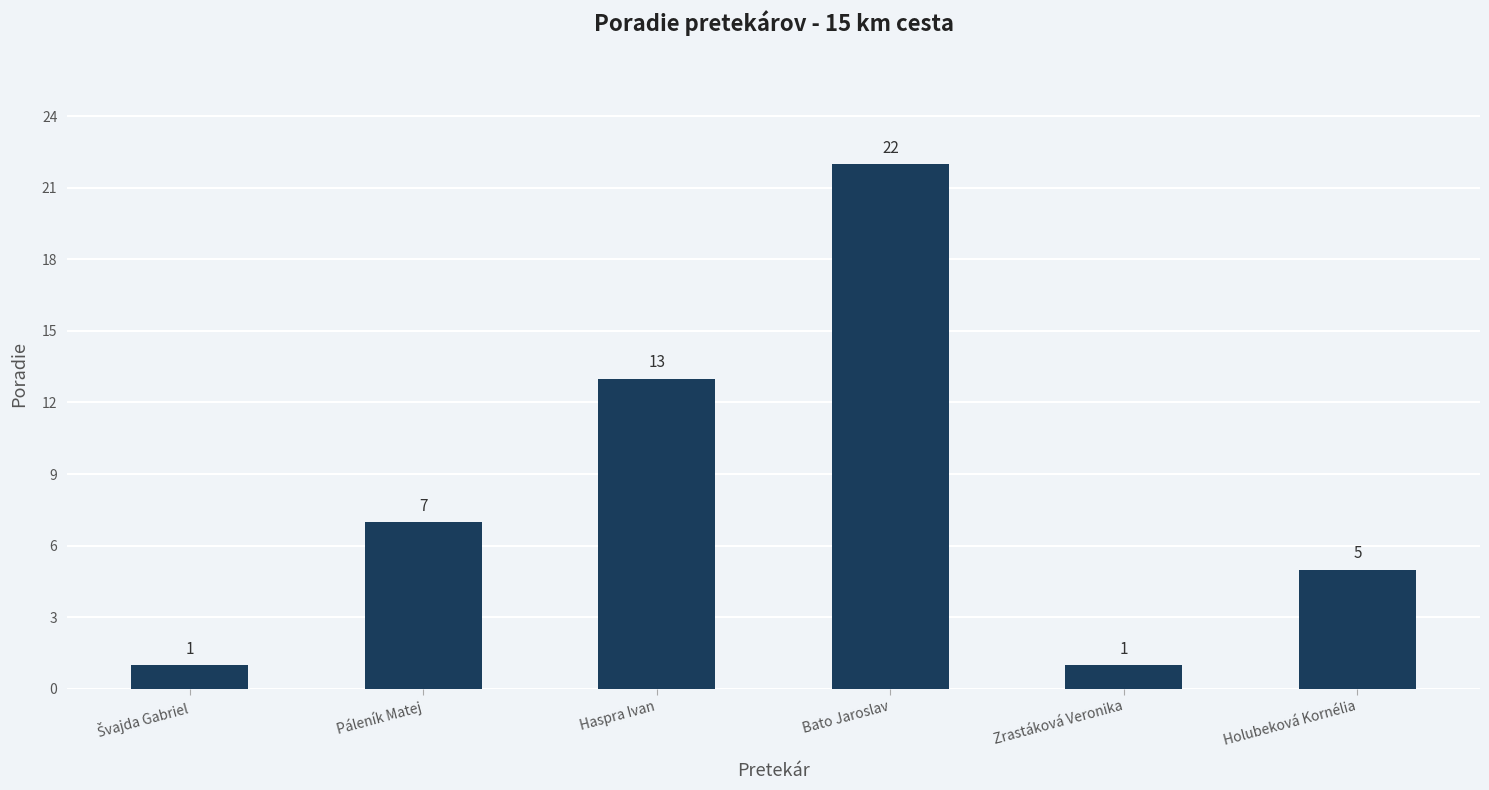

What is the sum of the values at Zrastáková Veronika and Holubeková Kornélia?

6